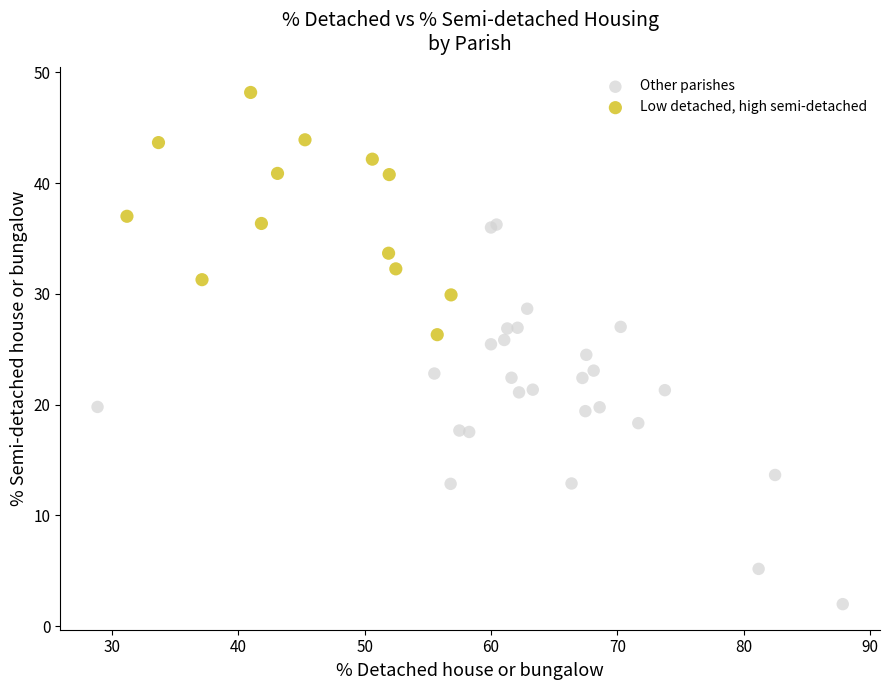

Which series reaches the maximum Y coordinate?

Low detached, high semi-detached